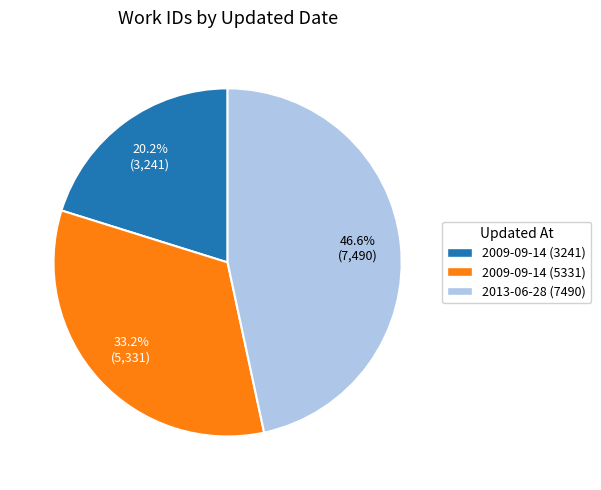

What is the largest slice in the pie chart?

2013-06-28 (7490)